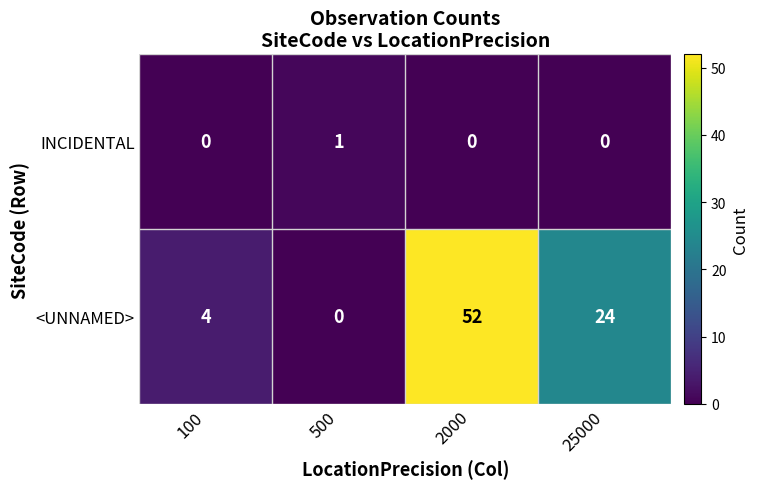

What is the difference between the second highest and second lowest values in the <UNNAMED> series?

20